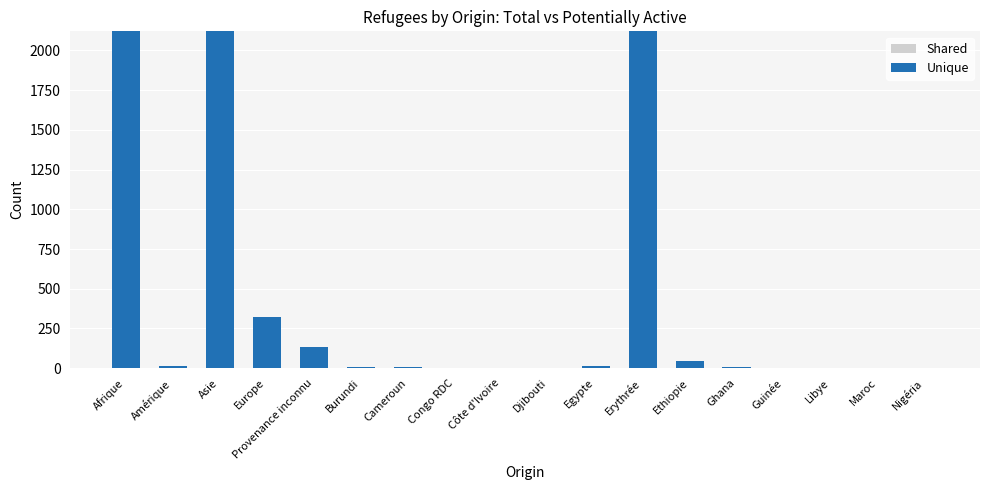

Rank the series at Erythrée from lowest to highest value.

Shared, Unique